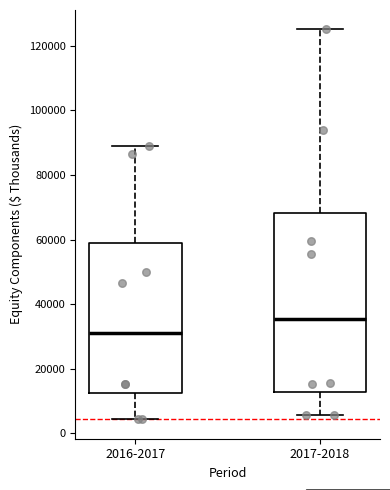

Which box is the tallest, from its lower edge to its upper edge?

2017-2018